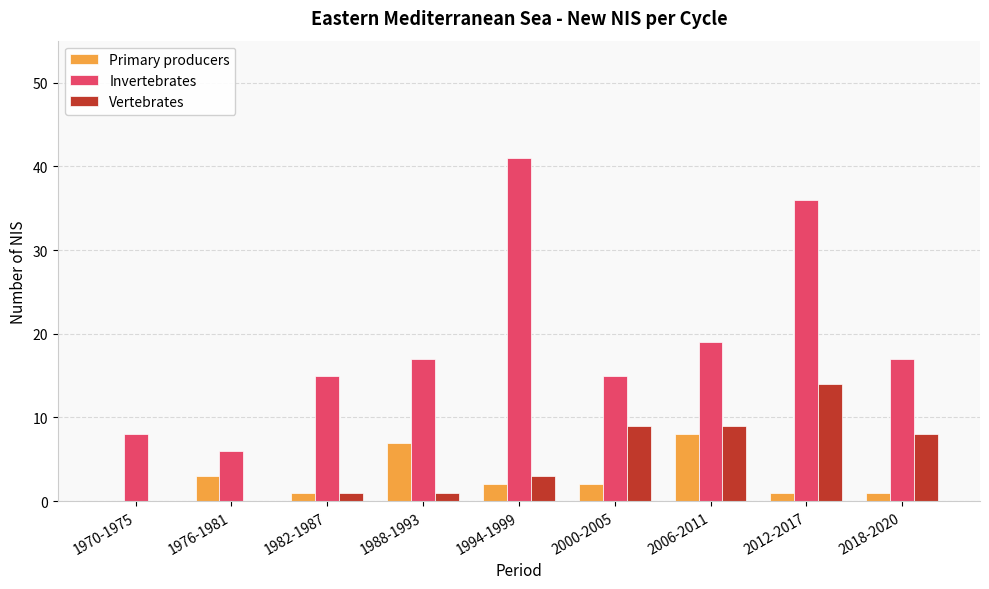

What is the average value of the Primary producers series?

3